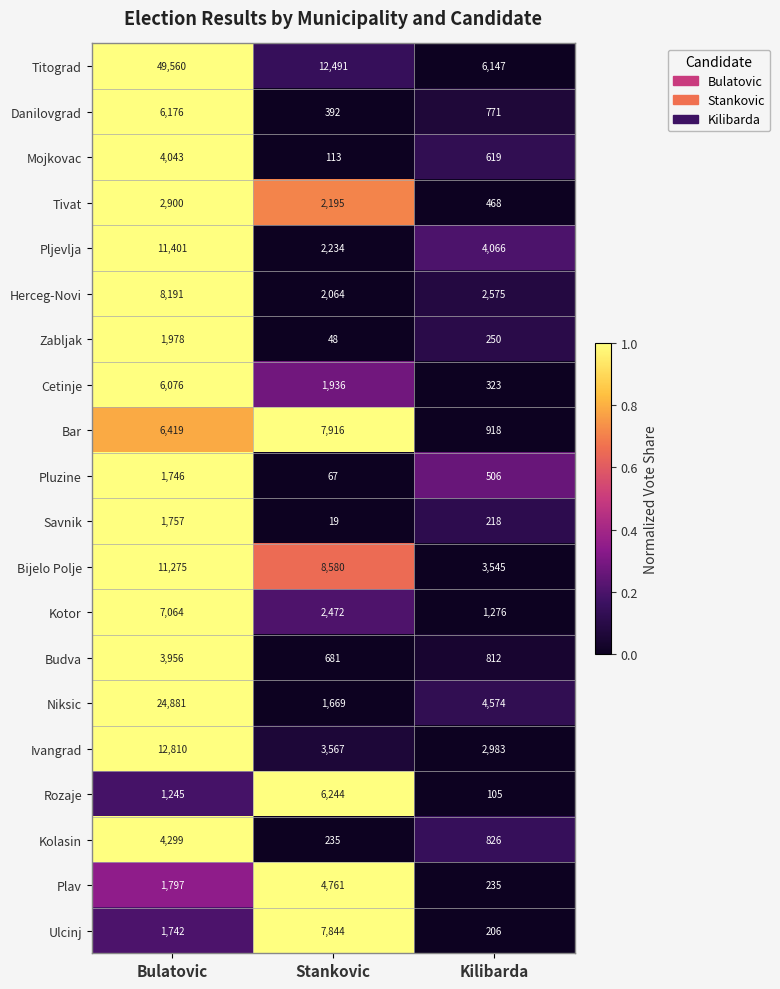

Between Bulatovic and Kilibarda, which series saw the biggest shift?

Titograd